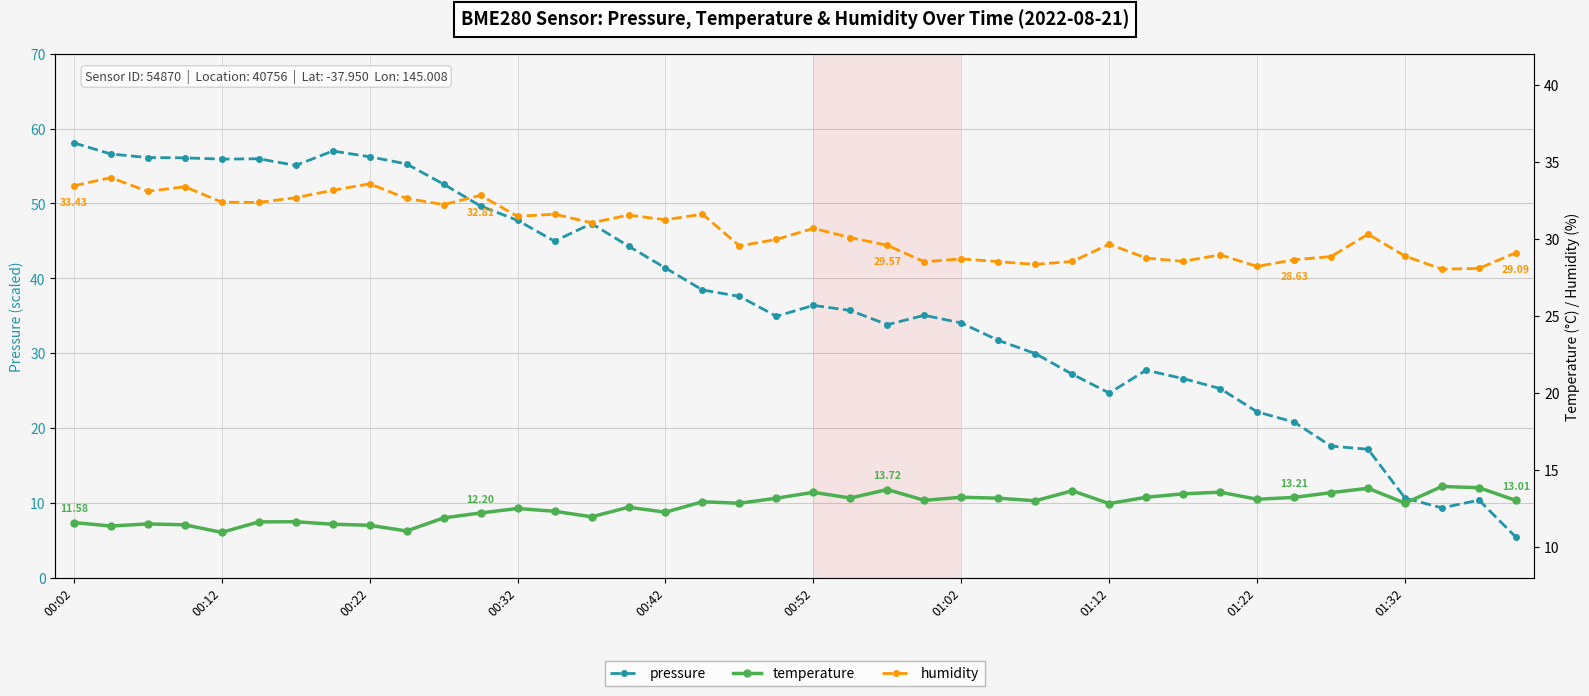

What is the difference between the maximum and minimum values in the temperature series?

3.0